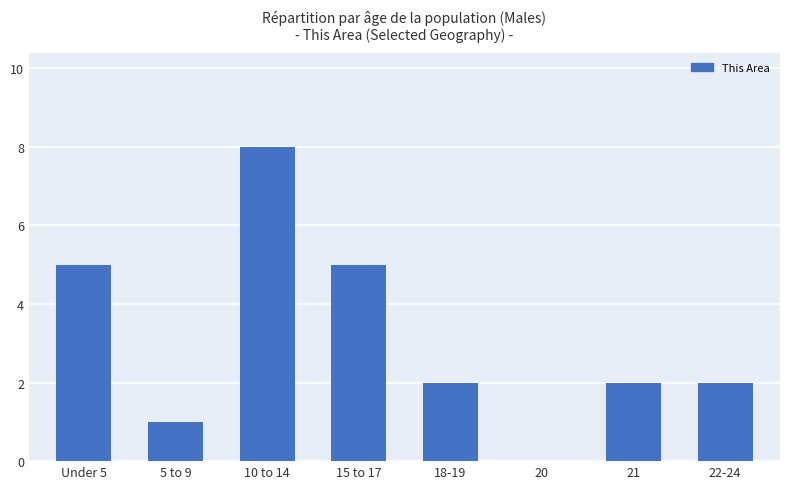

Between 15 to 17 and 20, which is larger?

15 to 17